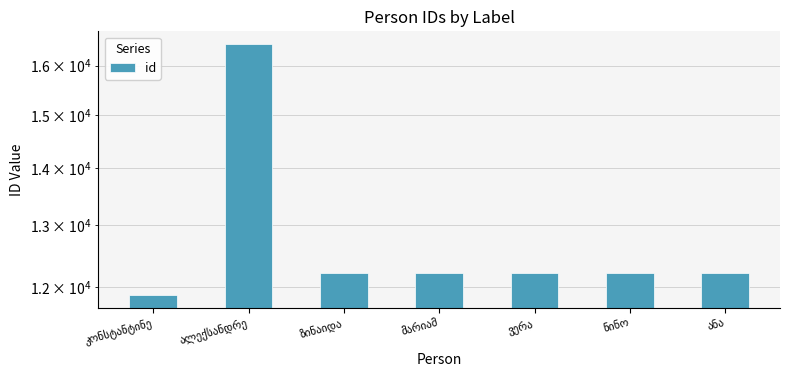

Are the bars horizontal?

No